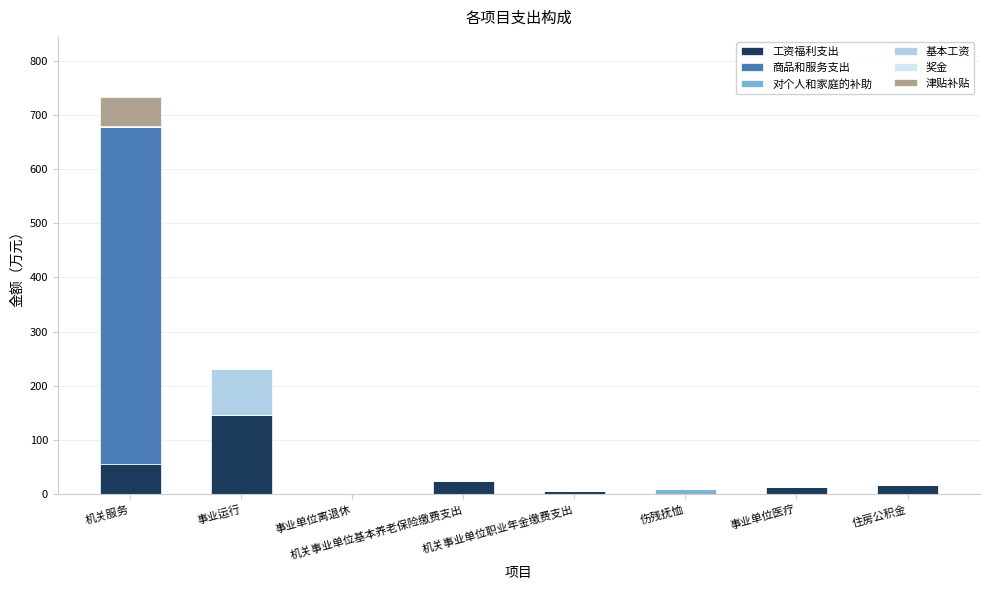

What is the sum of all 工资福利支出 values?

260.1